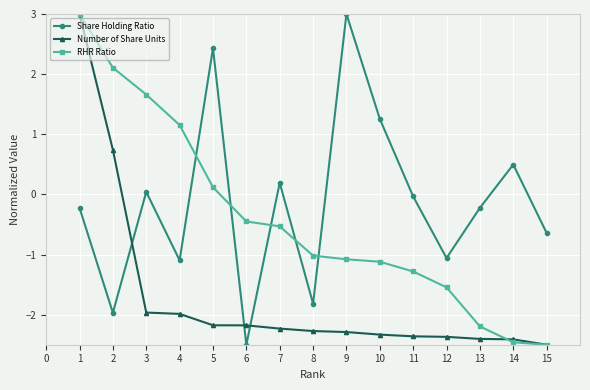

The RHR Ratio series shows -0.2 at 5. True or false?

False